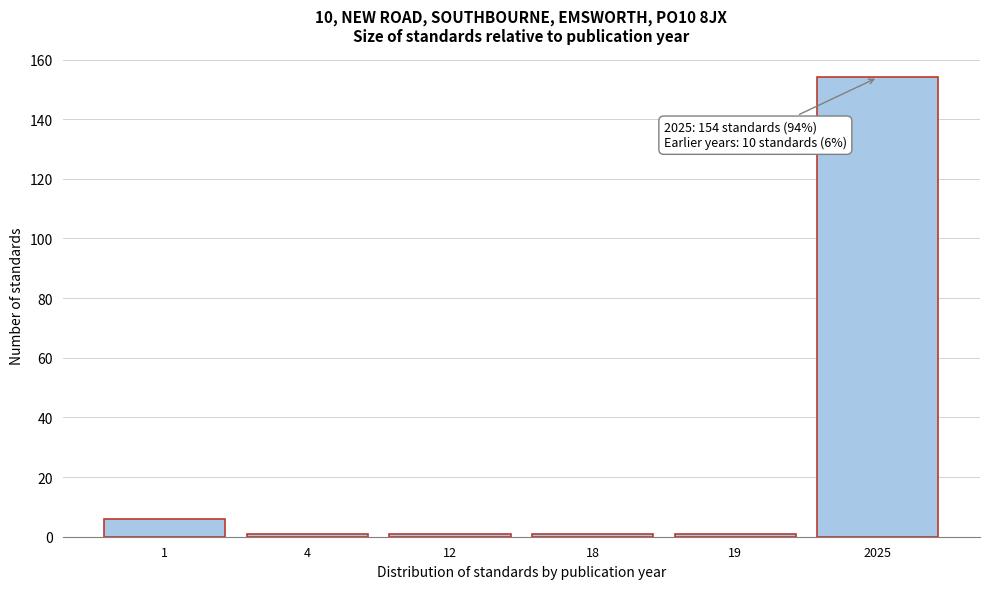

Reading left to right, extract all data points from this chart.

1=6	4=1	12=1	18=1	19=1	2025=154